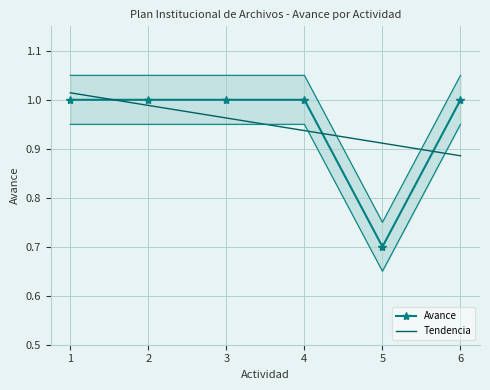

Which series changed the most between 2 and 3?

Tendencia